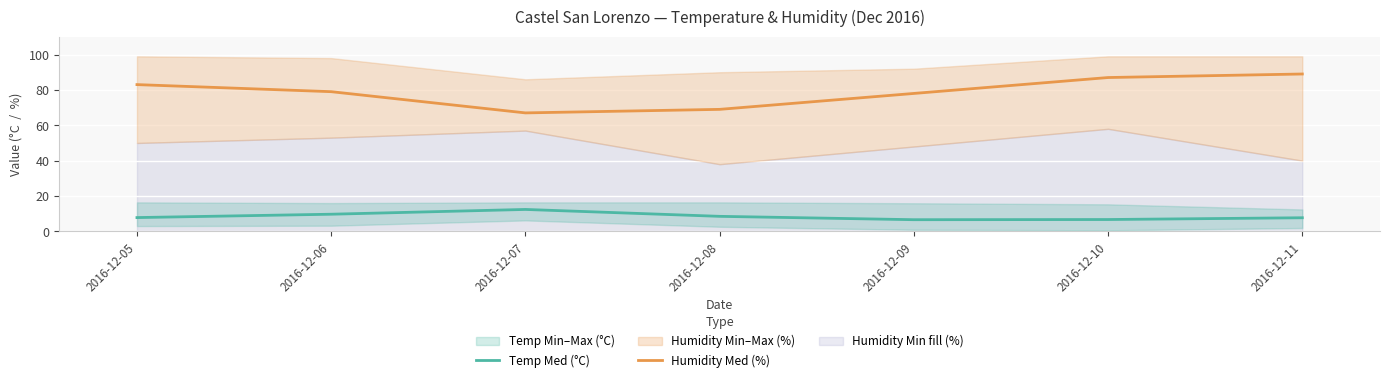

True or false: Humidity Med (%) and Temp Med (°C) intersect in this chart.

False